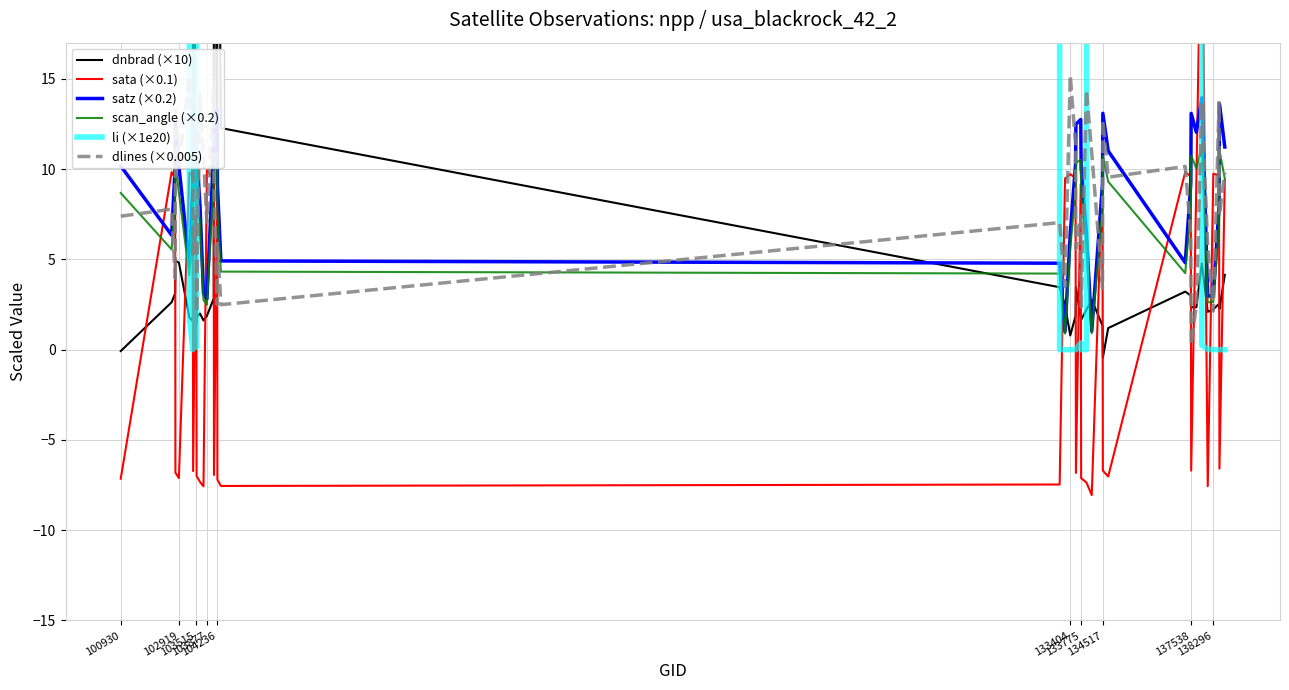

What is the maximum value for scan_angle (×0.2)?

11.2